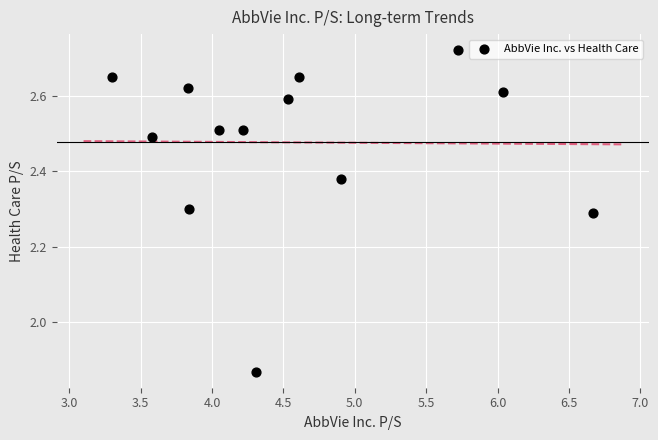

What is the range of X values (max minus min)?

3.4